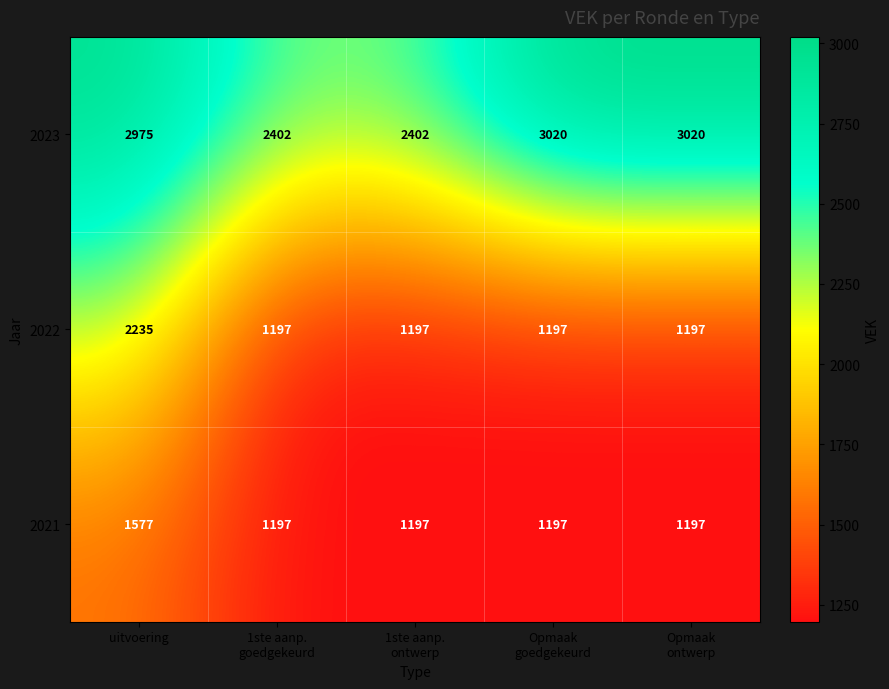

Which series has the widest spread of values?

2022